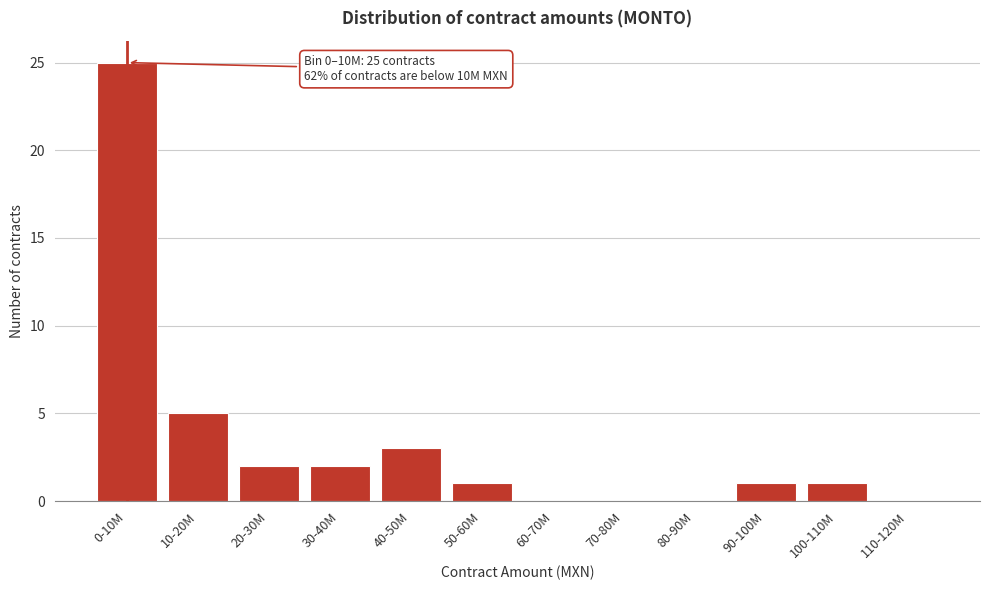

Reading left to right, extract all data points from this chart.

0-10M=25	10-20M=5	20-30M=2	30-40M=2	40-50M=3	50-60M=1	60-70M=0	70-80M=0	80-90M=0	90-100M=1	100-110M=1	110-120M=0